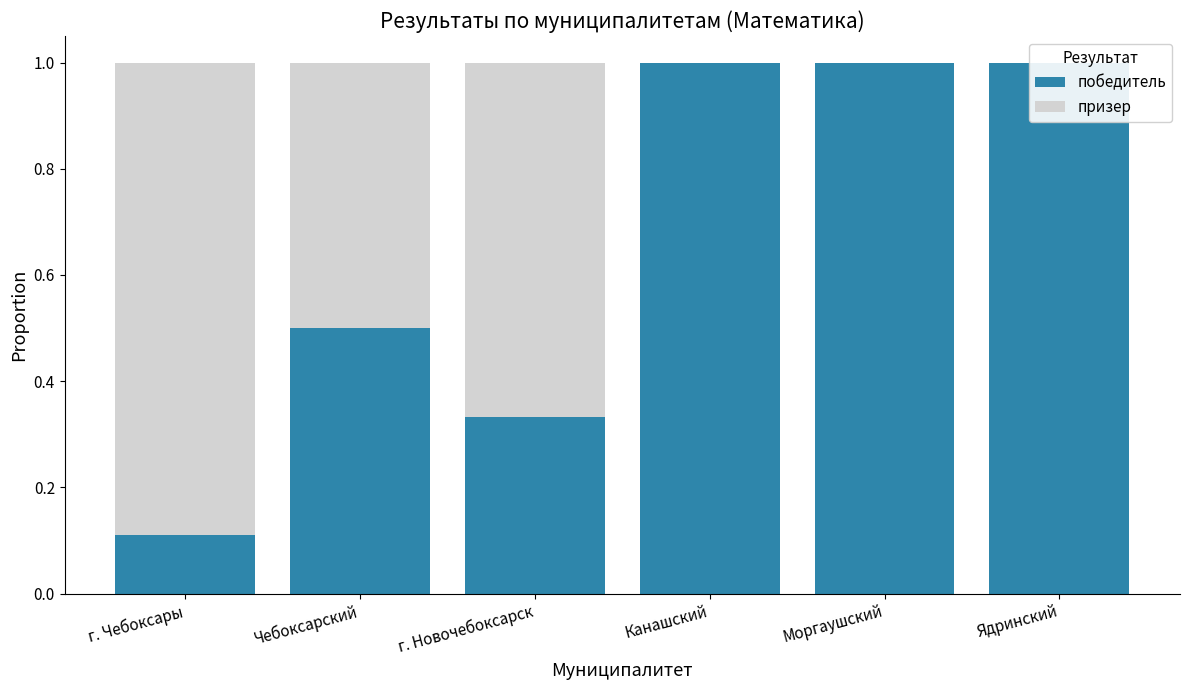

List the series in order of their peak value, lowest first.

призер, победитель